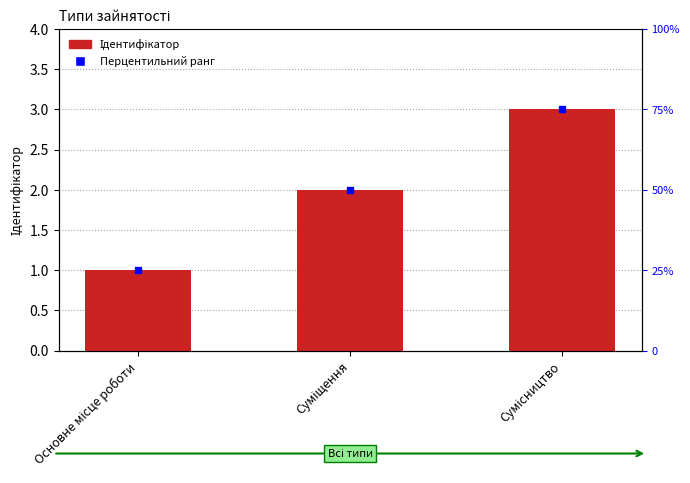

Is it true that the value at Сумісництво is 2?

False